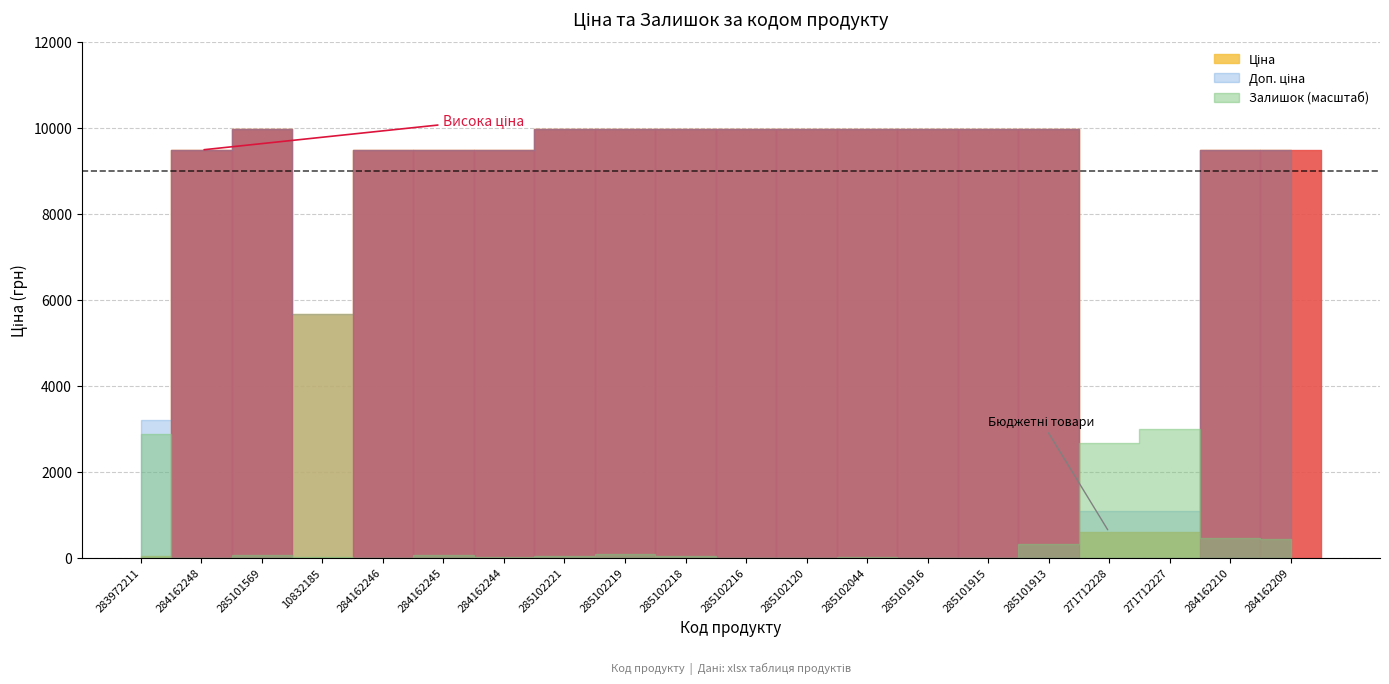

What is the highest value of the Залишок series?

374.0